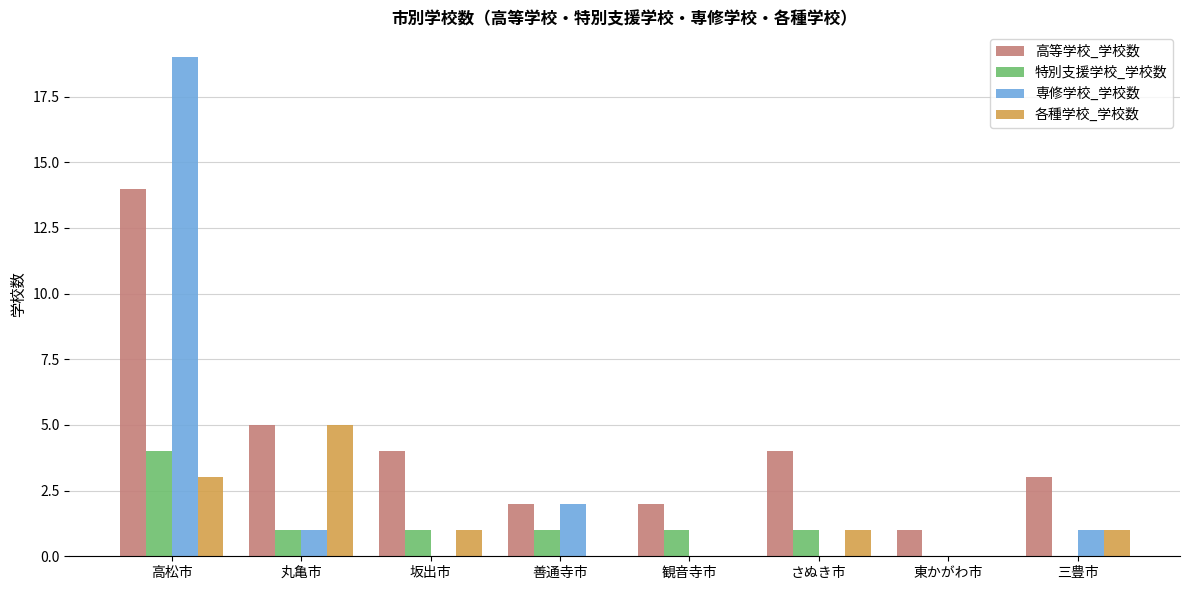

How many groups of bars are there?

8